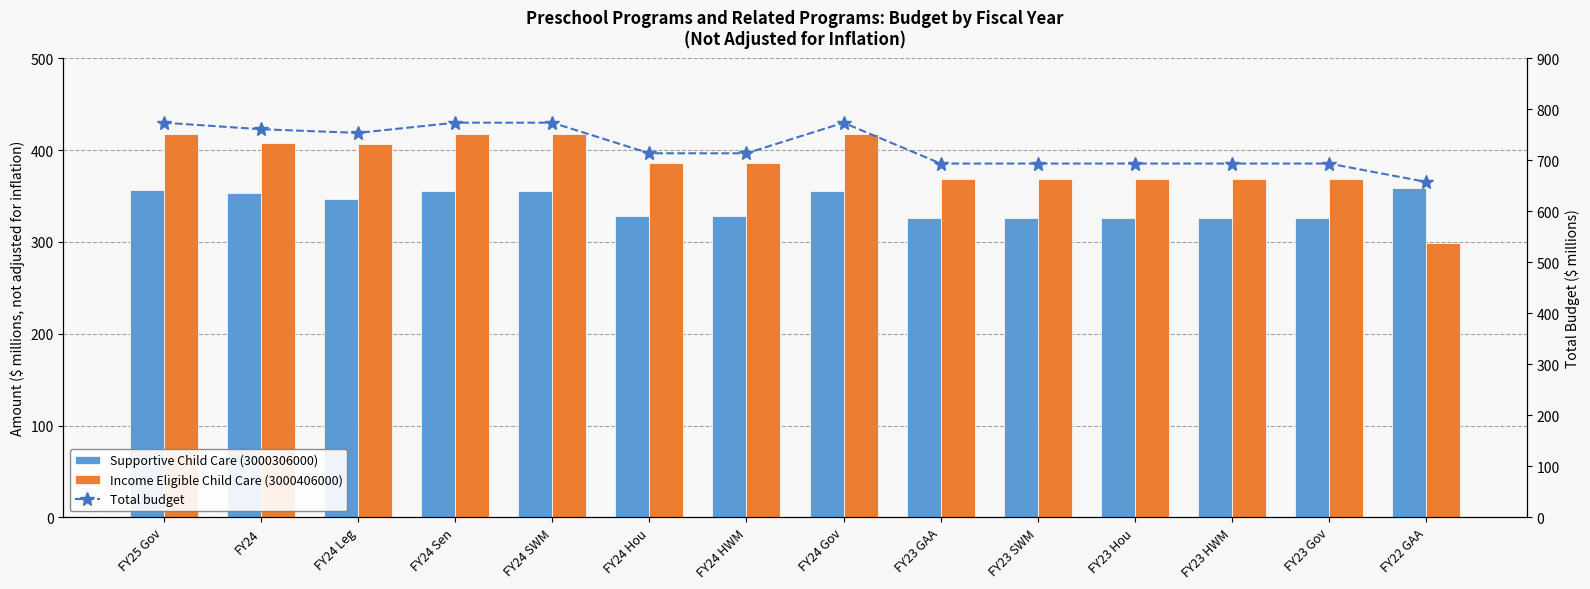

What is the sum of the Total budget values at FY24 Gov and FY23 HWM?

1467.3